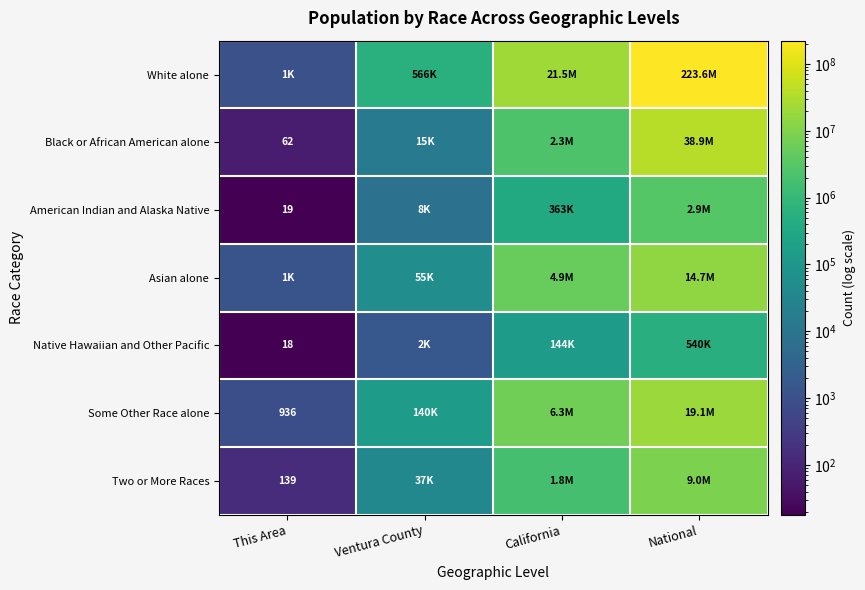

List the series in order of their peak value, highest first.

White alone, Black or African American alone, Some Other Race alone, Asian alone, Two or More Races, American Indian and Alaska Native, Native Hawaiian and Other Pacific